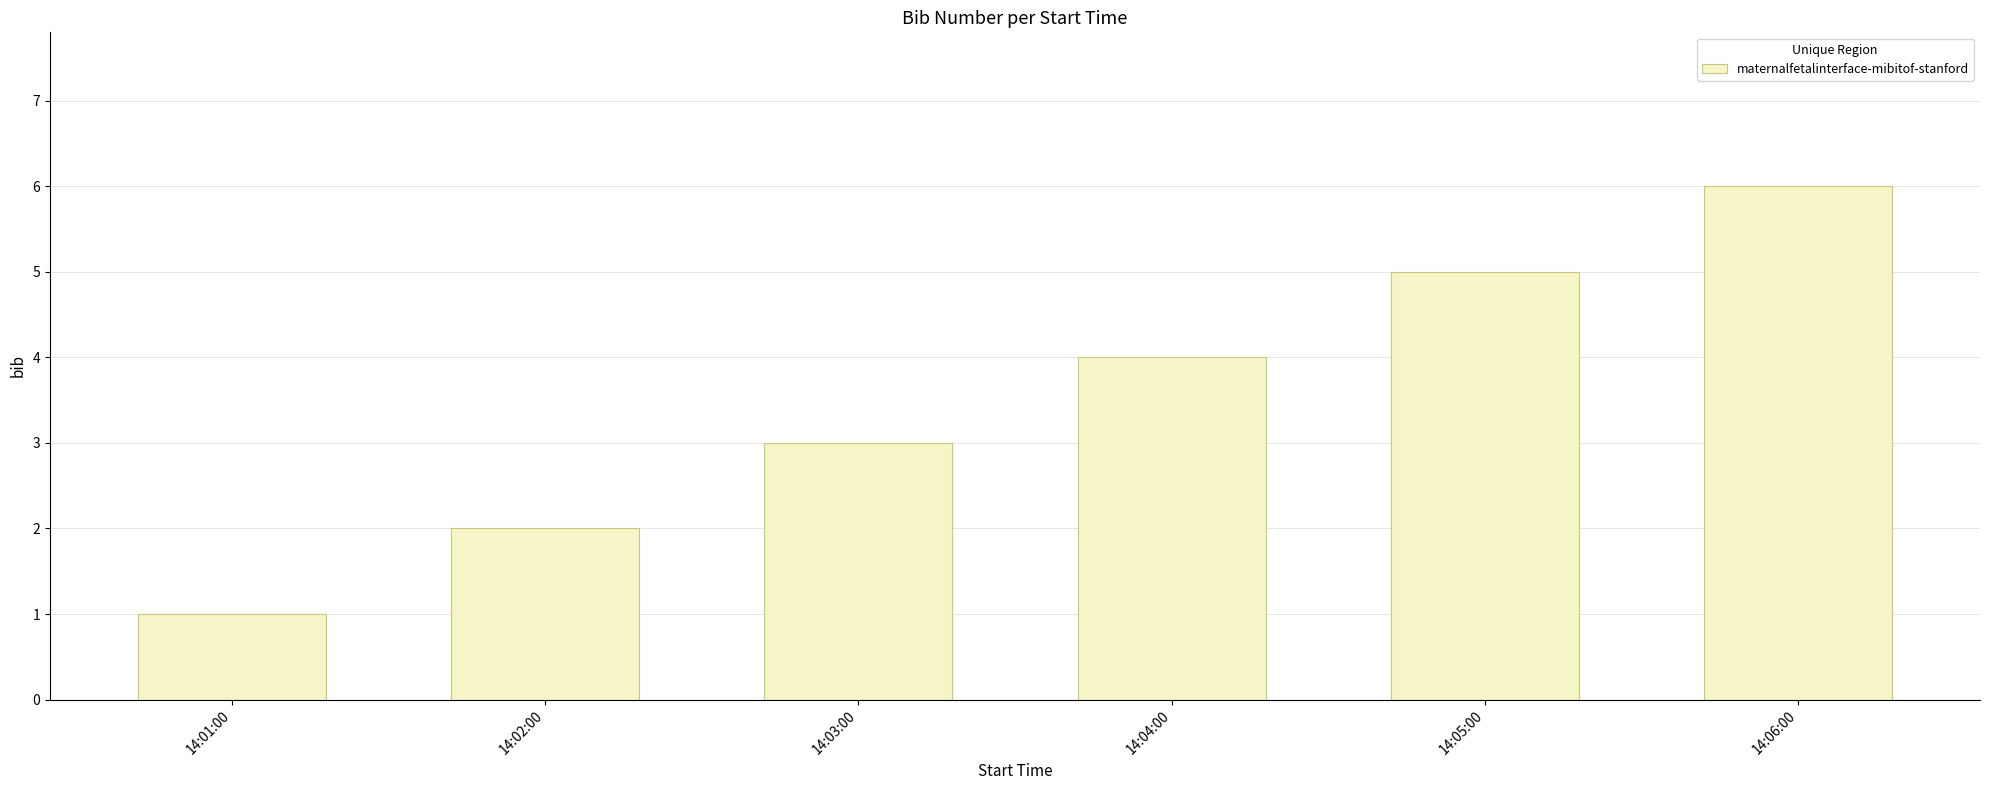

At which label is the value closest to 3?

14:03:00